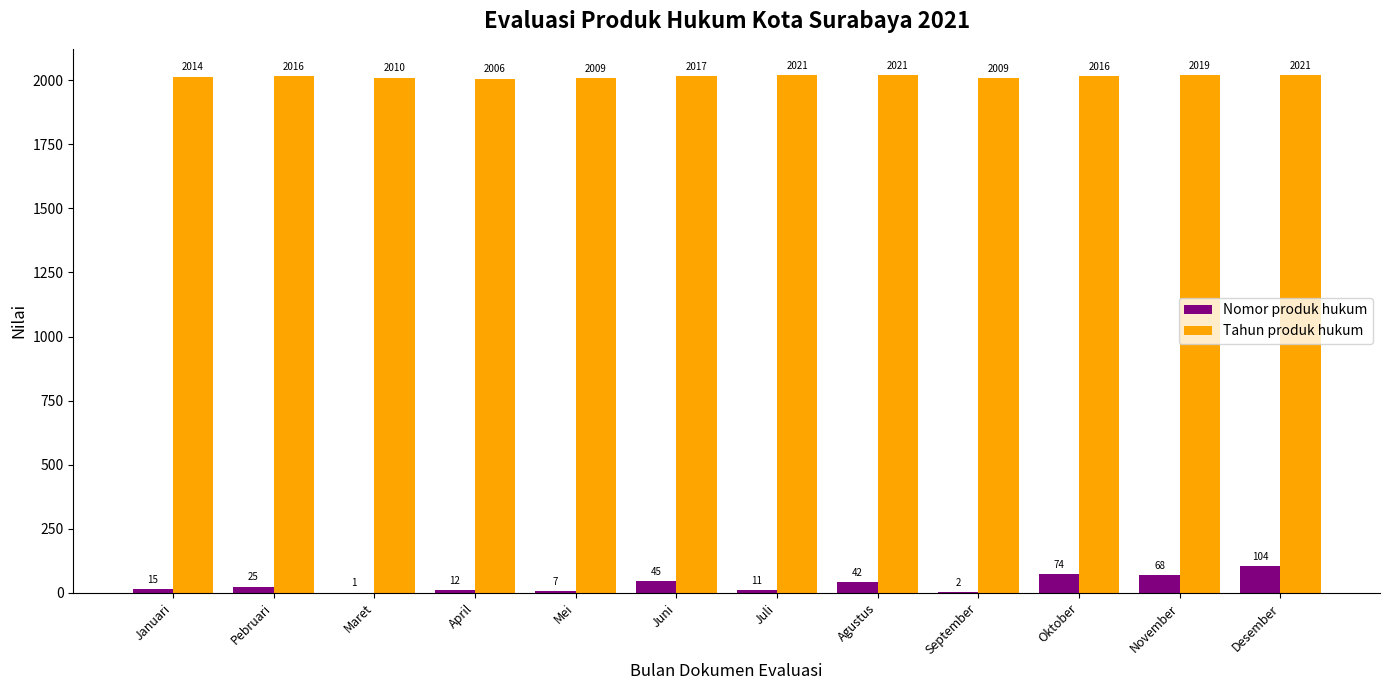

Reading left to right, transcribe all the data shown in this chart.

Nomor produk hukum: 15	25	1	12	7	45	11	42	2	74	68	104
Tahun produk hukum: 2014	2016	2010	2006	2009	2017	2021	2021	2009	2016	2019	2021